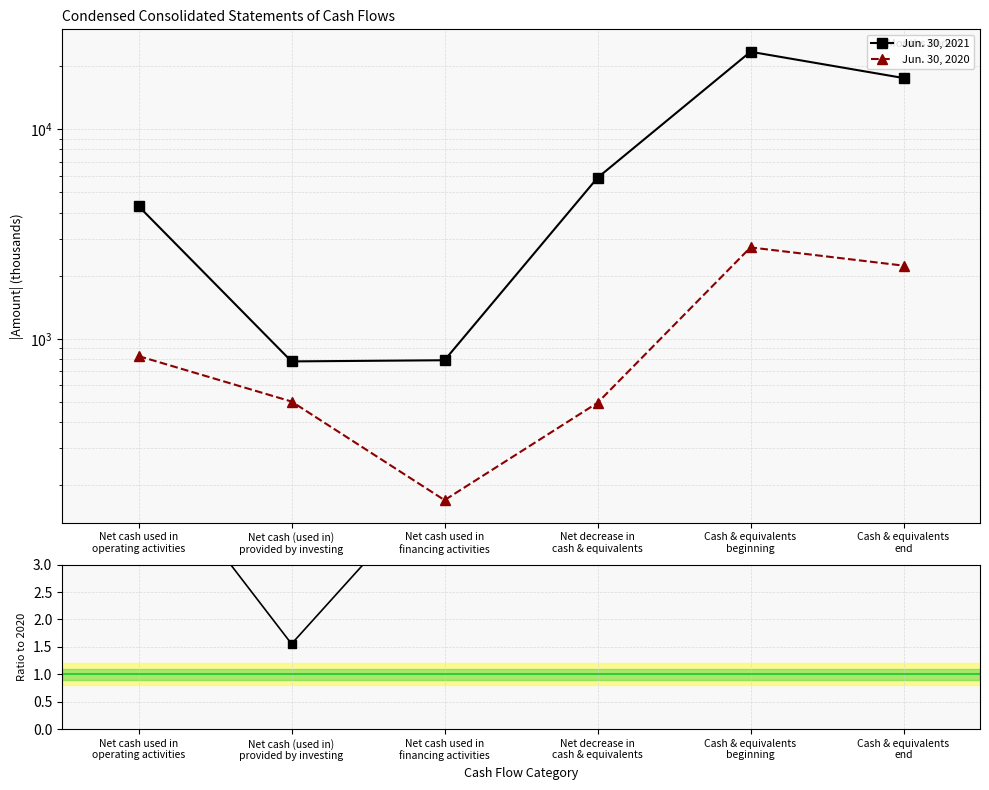

Between Net cash (used in)
provided by investing and Cash & equivalents
beginning, which is larger?

Cash & equivalents
beginning